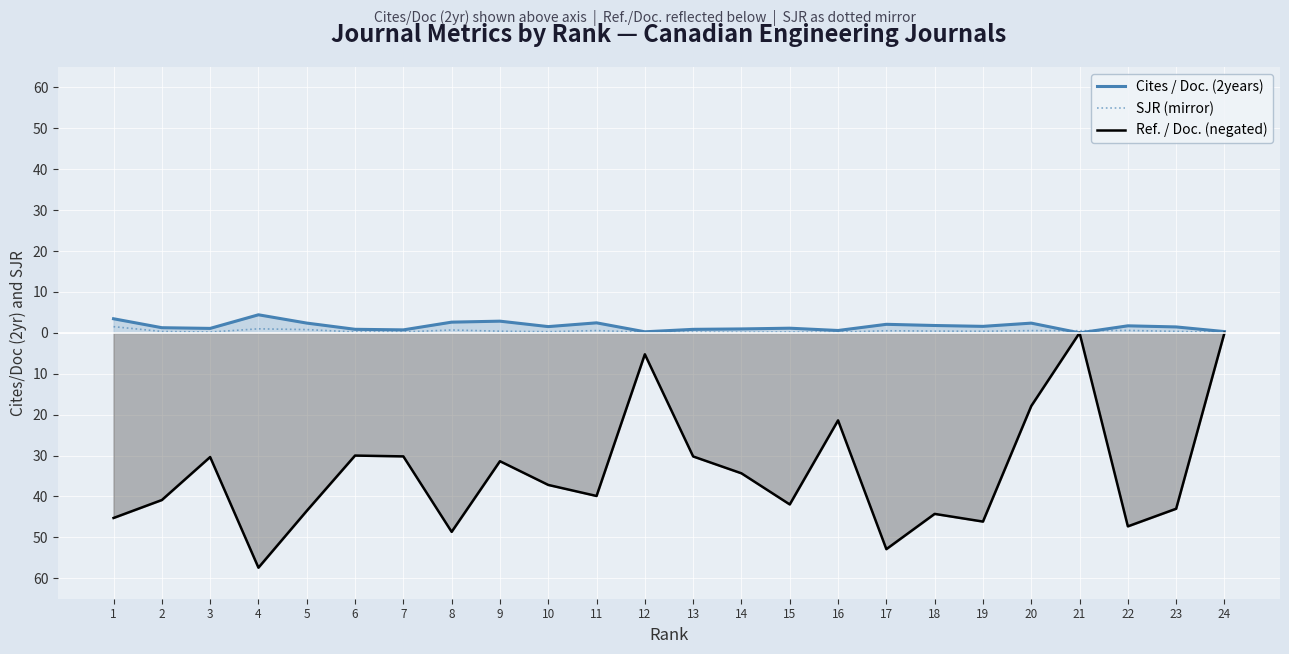

The SJR (mirror) series shows 1.0 at 4. True or false?

True